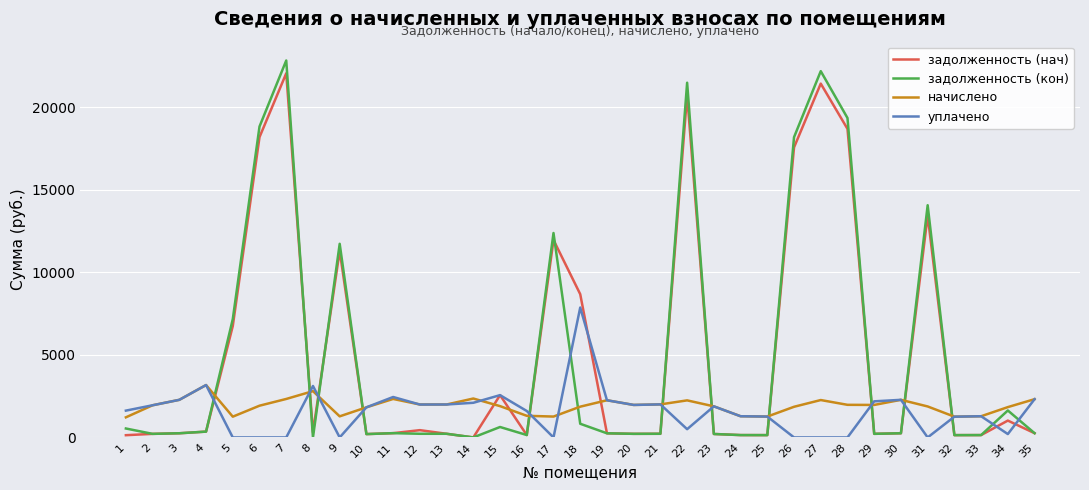

Does the chart display data point markers on the line(s)?

No